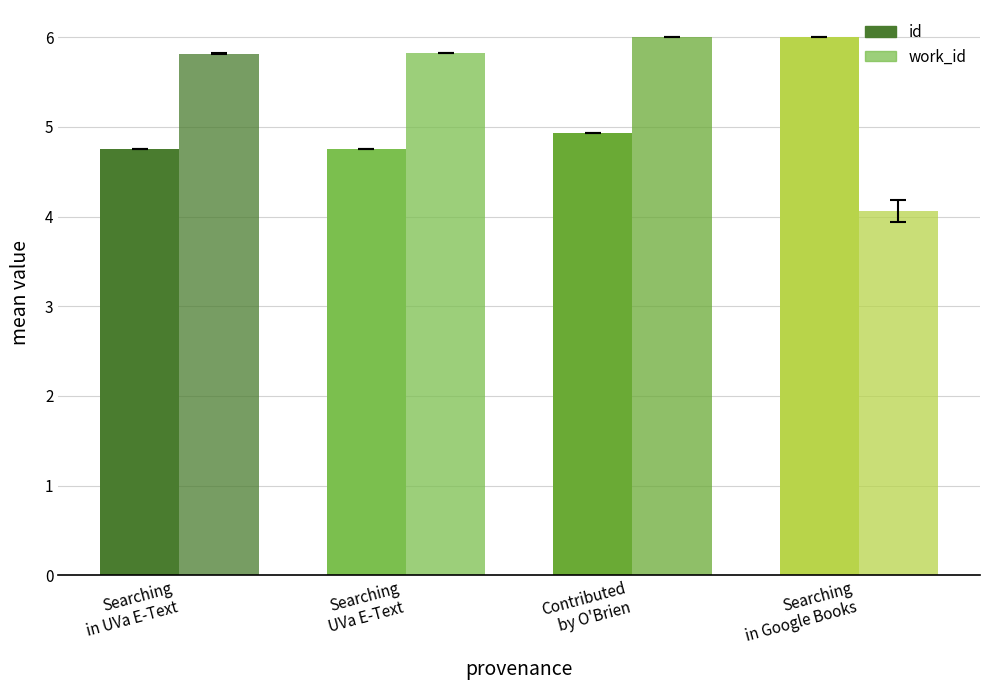

How many groups of bars are there?

4